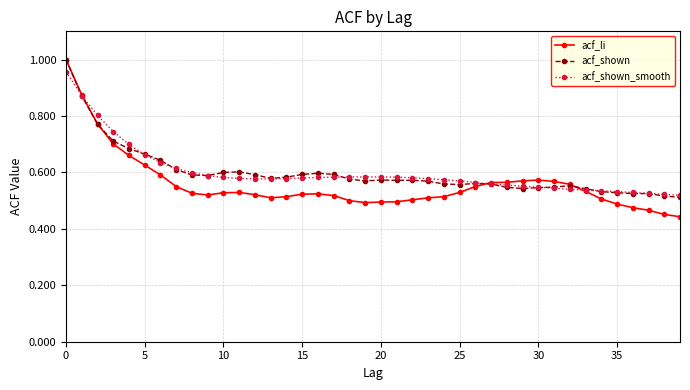

Which series has the largest range (max minus min)?

acf_li